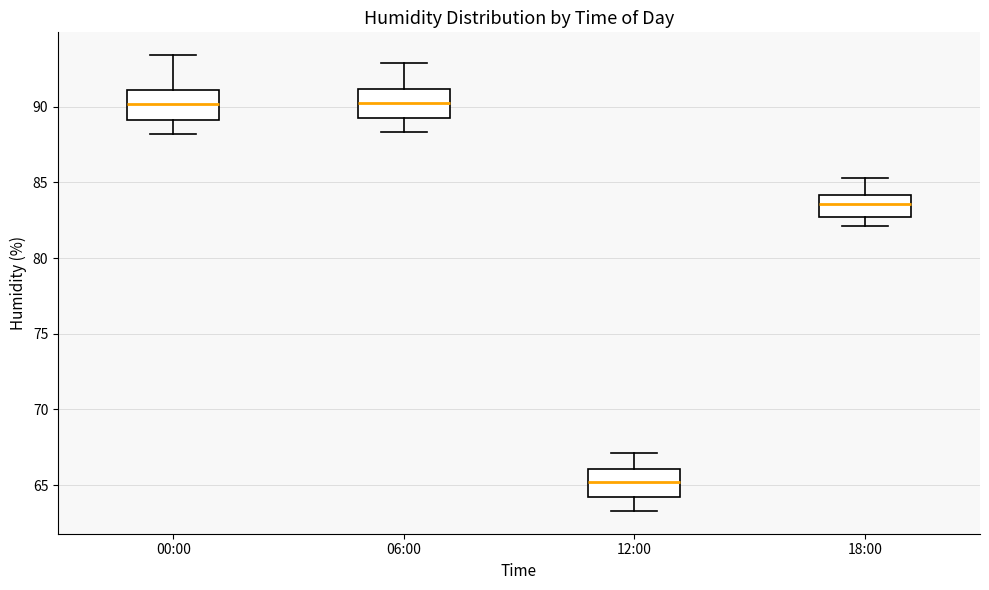

Where does the upper whisker of the box for 12:00 end on the y-axis? The values are not printed on the chart, so give them approximately, as read against the axis.

67.0